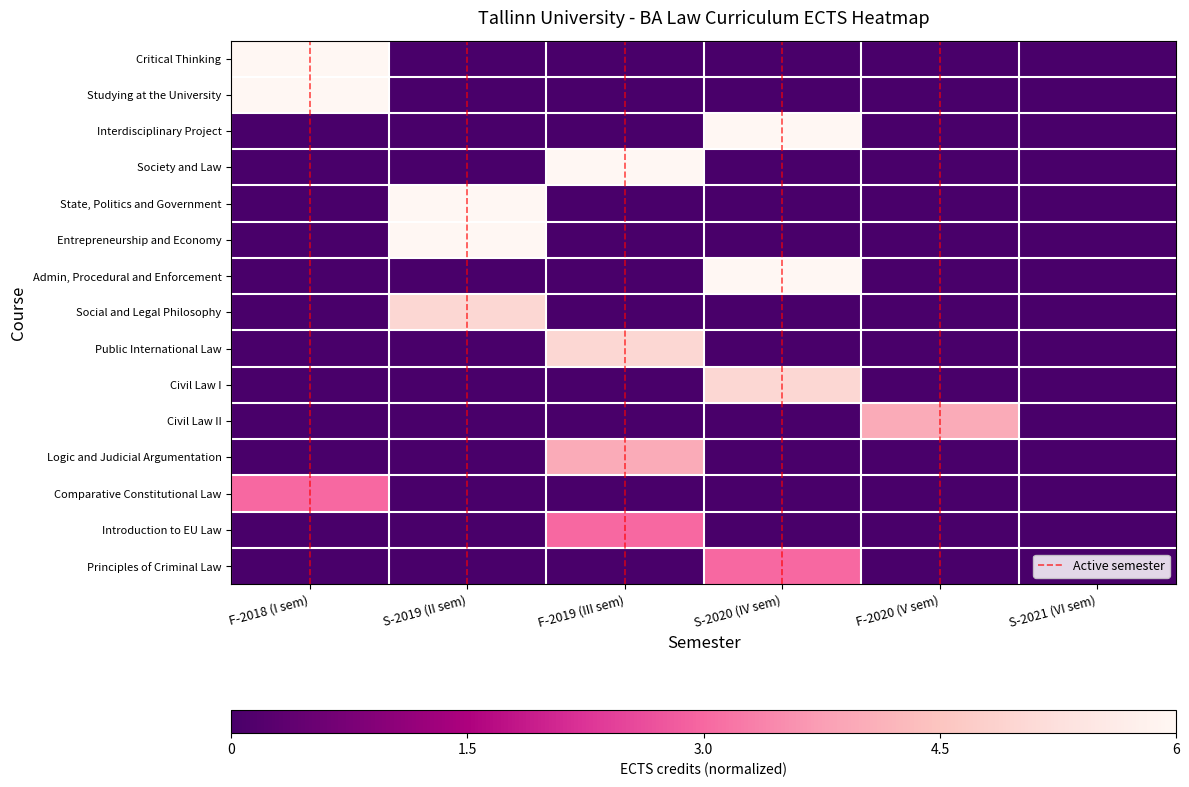

Between F-2019 (III sem) and S-2020 (IV sem), which series saw the biggest shift?

Interdisciplinary Project